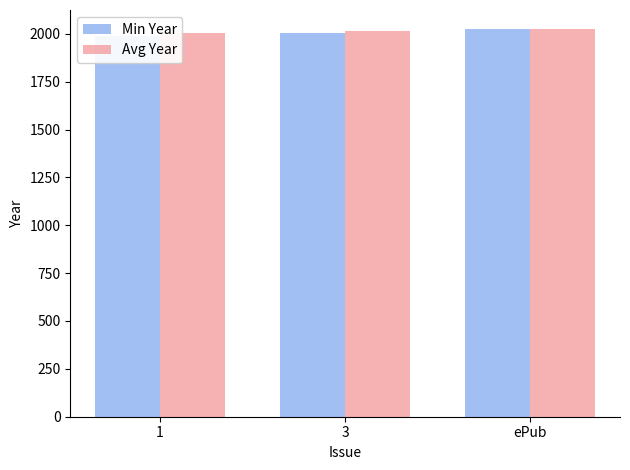

List the series in order of their peak value, lowest first.

Min Year, Avg Year